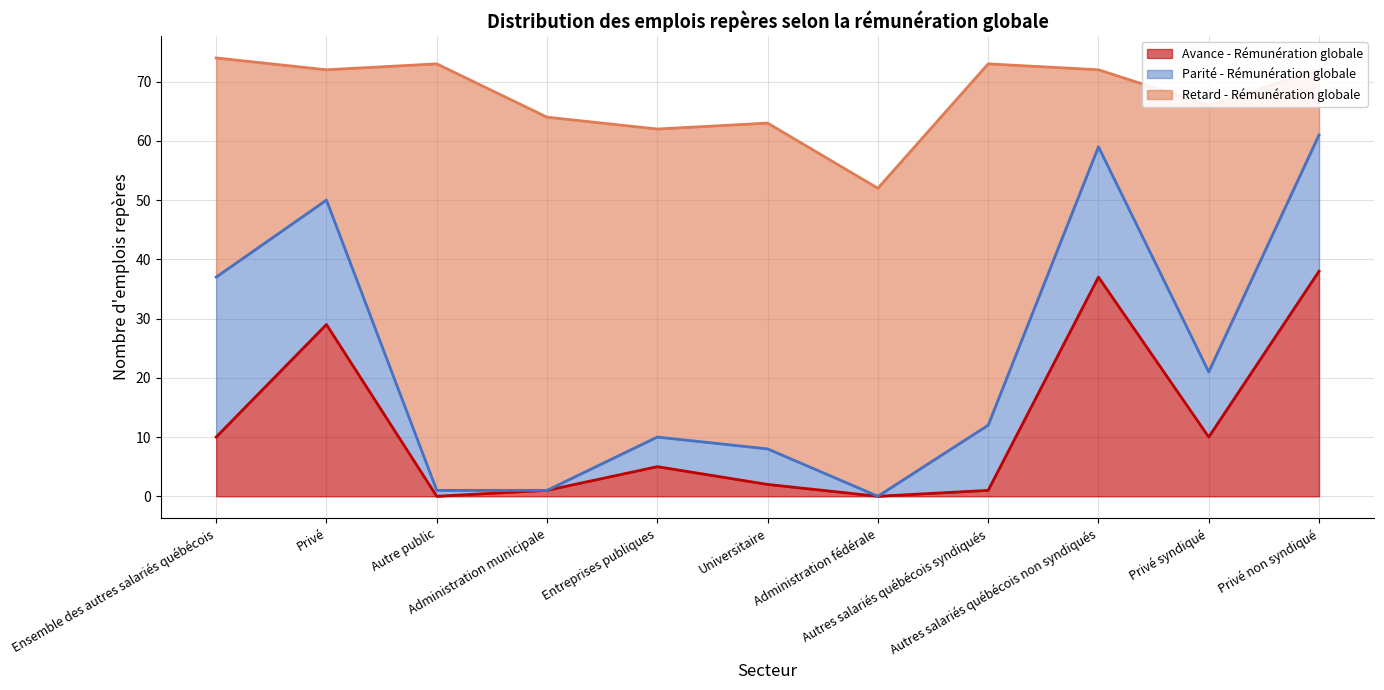

True or false: Avance - Rémunération globale and Parité - Rémunération globale intersect in this chart.

True